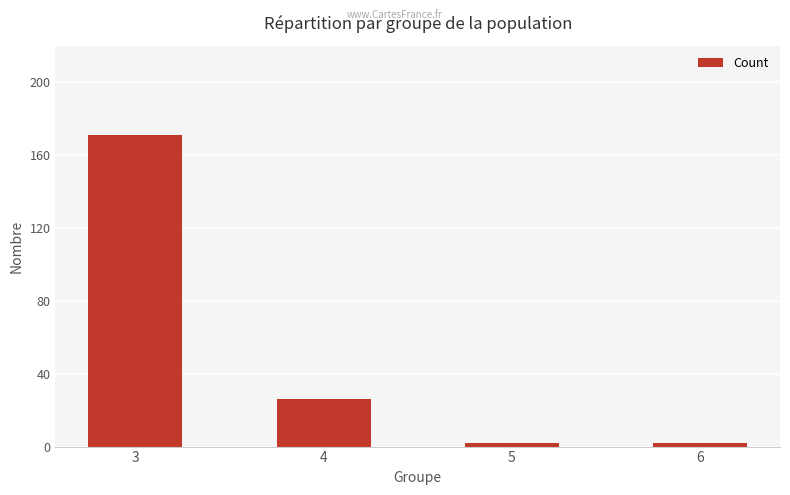

The chart shows a value of 2 at 5. True or false?

True